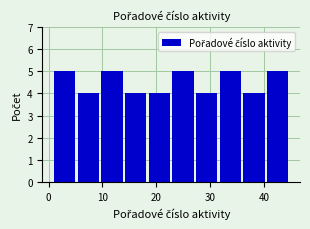

Reading left to right, list every bar in this chart as the range it spans on the x-axis followed by its height. Neither the bar edges nor the heights are printed on the chart, so give them approximately, as read against the axes.

1.0 to 5.4: 5
5.4 to 9.8: 4
9.8 to 14.2: 5
14.2 to 18.6: 4
18.6 to 23.0: 4
23.0 to 27.4: 5
27.4 to 31.8: 4
31.8 to 36.2: 5
36.2 to 40.6: 4
40.6 to 45.0: 5